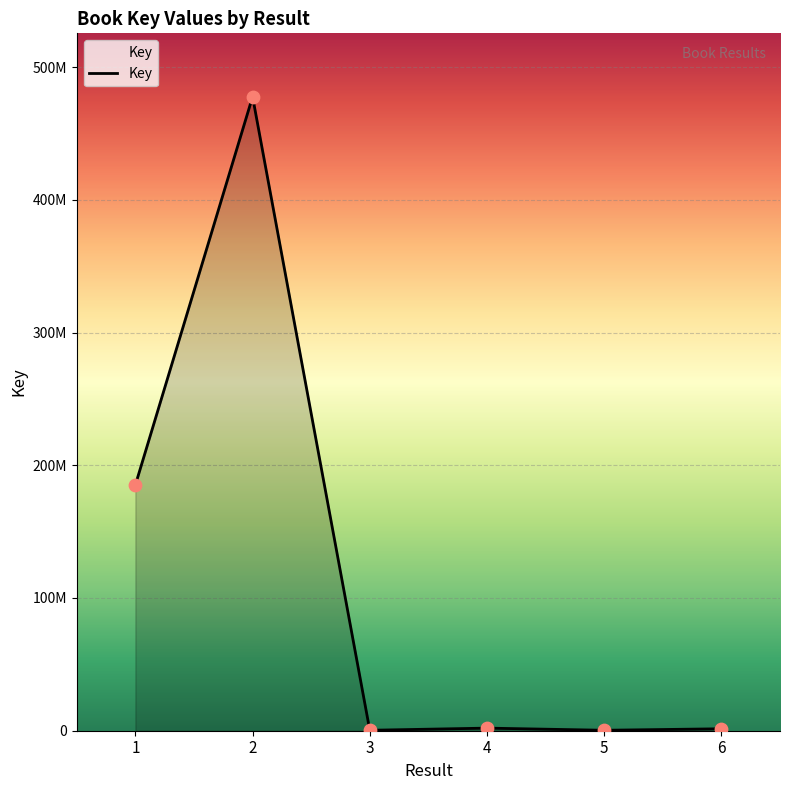

What is the change in value from 1 to 6?

-183681503